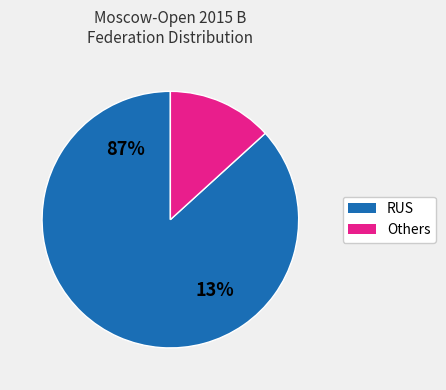

What percentage is the RUS slice, to the nearest percent?

87%